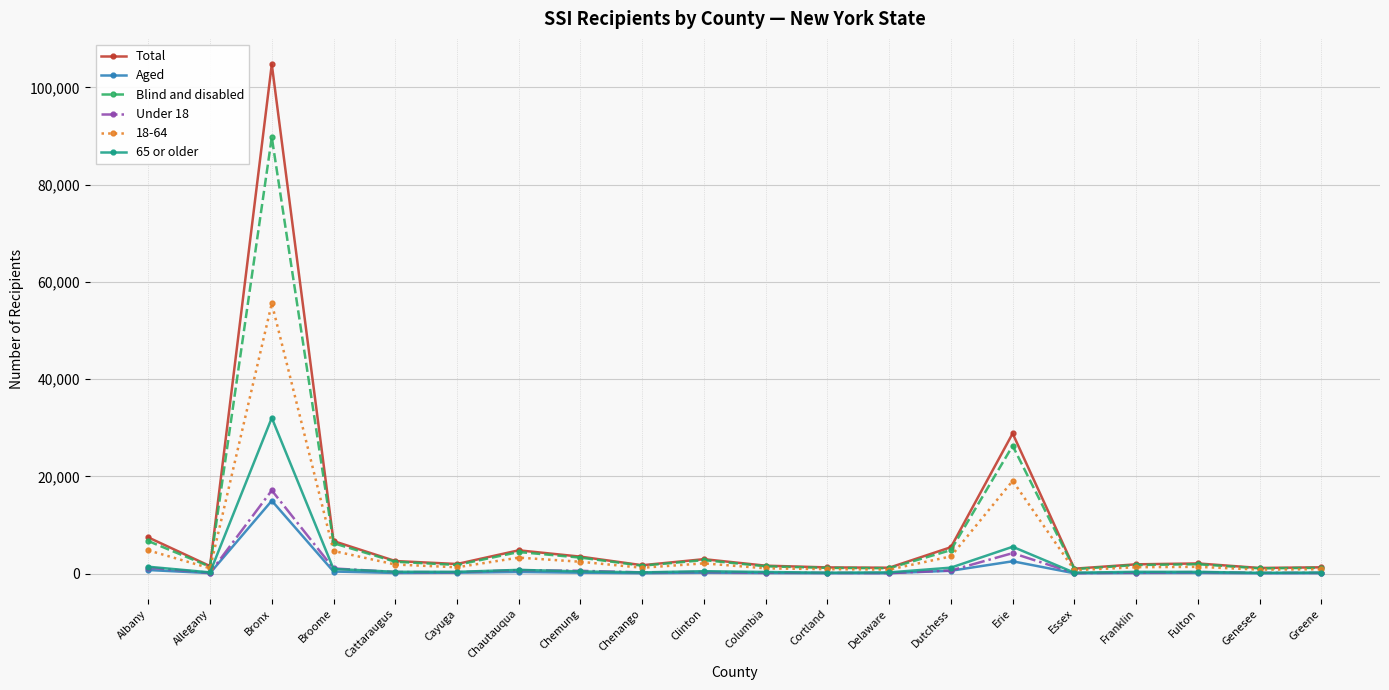

Which series has the largest range (max minus min)?

Total